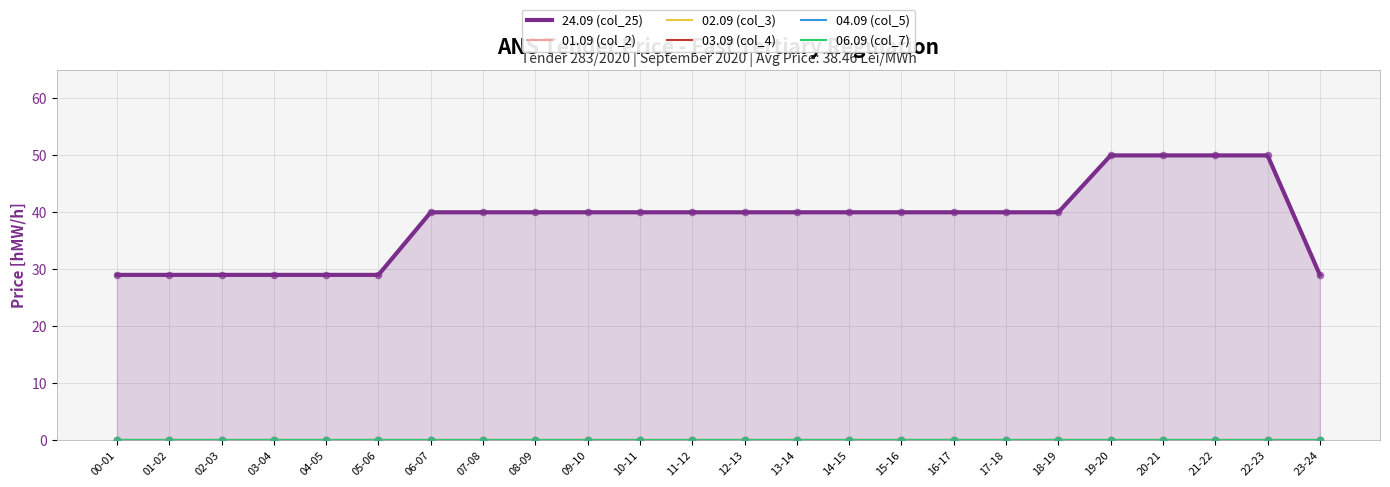

Which series has the largest Y range (max minus min)?

24.09 (col_25)